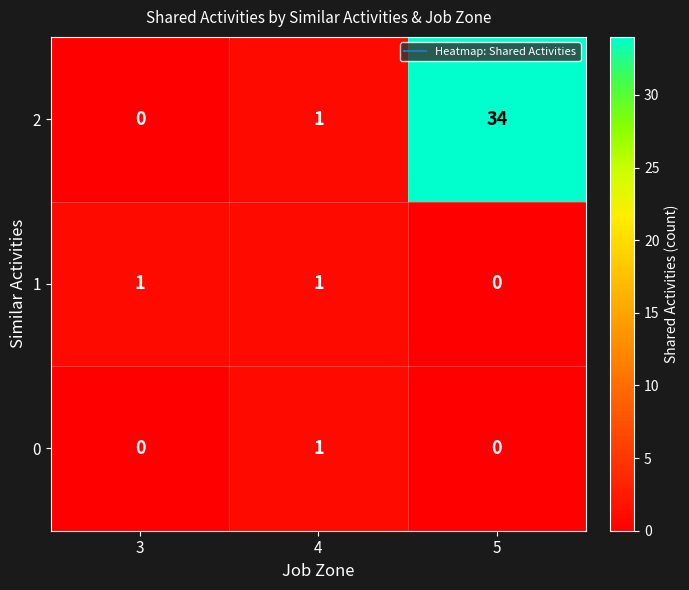

What is the maximum value shown in the chart?

34